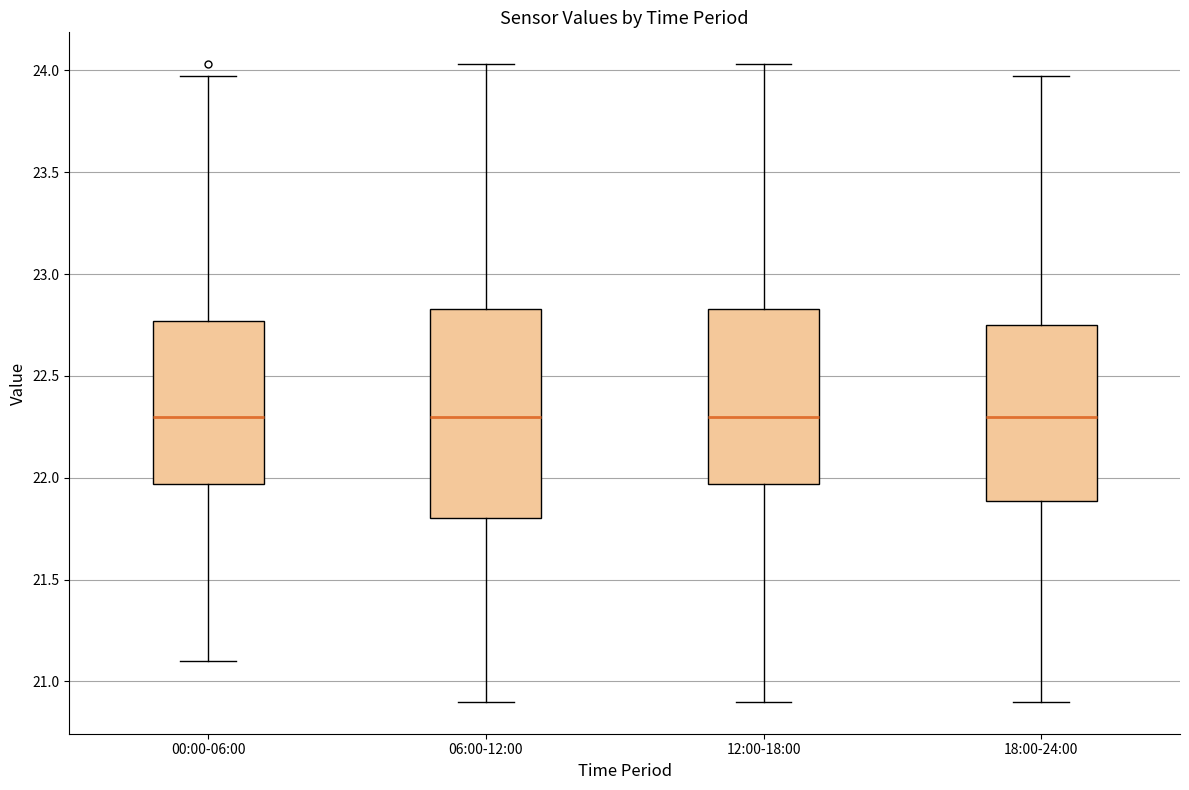

Comparing the boxes themselves (not the whiskers), which one is the tallest?

06:00-12:00